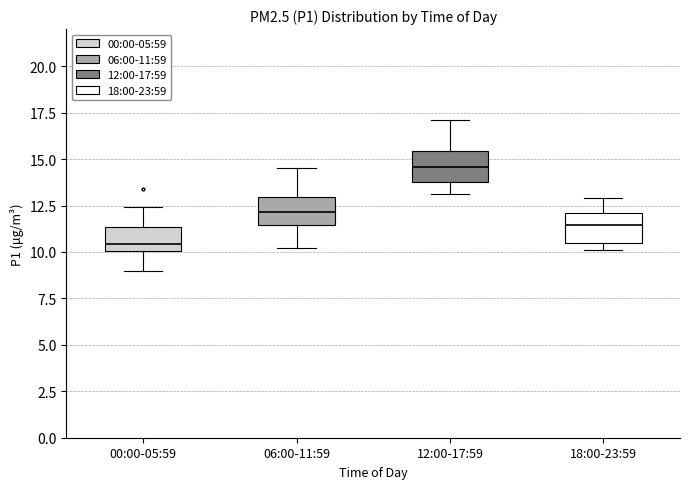

Where does the median line of the box for 06:00-11:59 sit on the y-axis? The values are not printed on the chart, so give them approximately, as read against the axis.

12.0